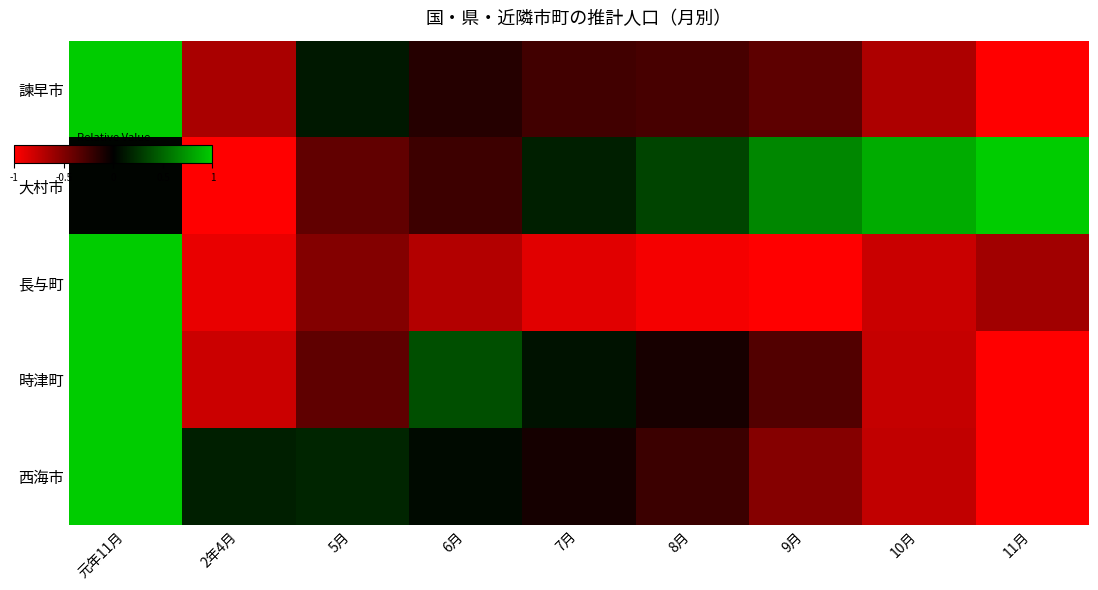

Which series has the widest spread of values?

諫早市